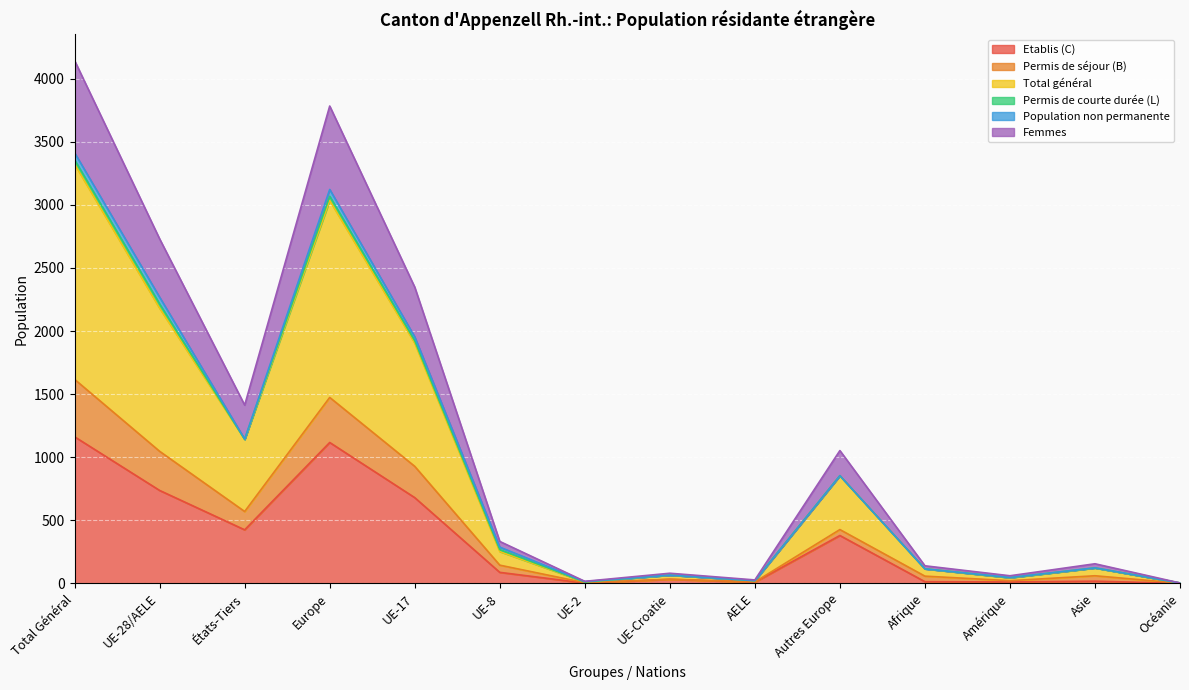

What is the difference between the second highest and minimum values in the Etablis (C) series?

1116